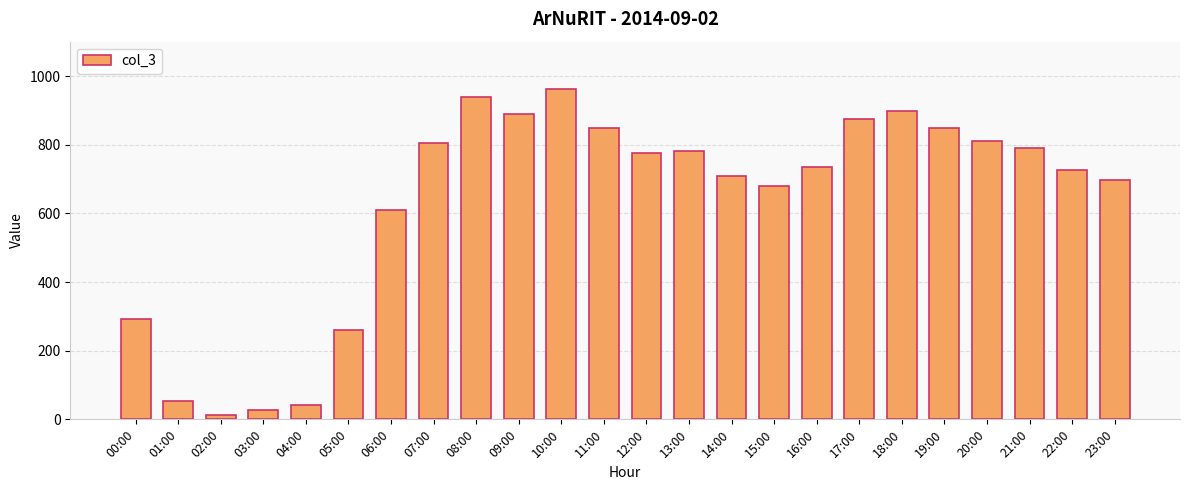

Where is the data nearest to the value 487?

06:00